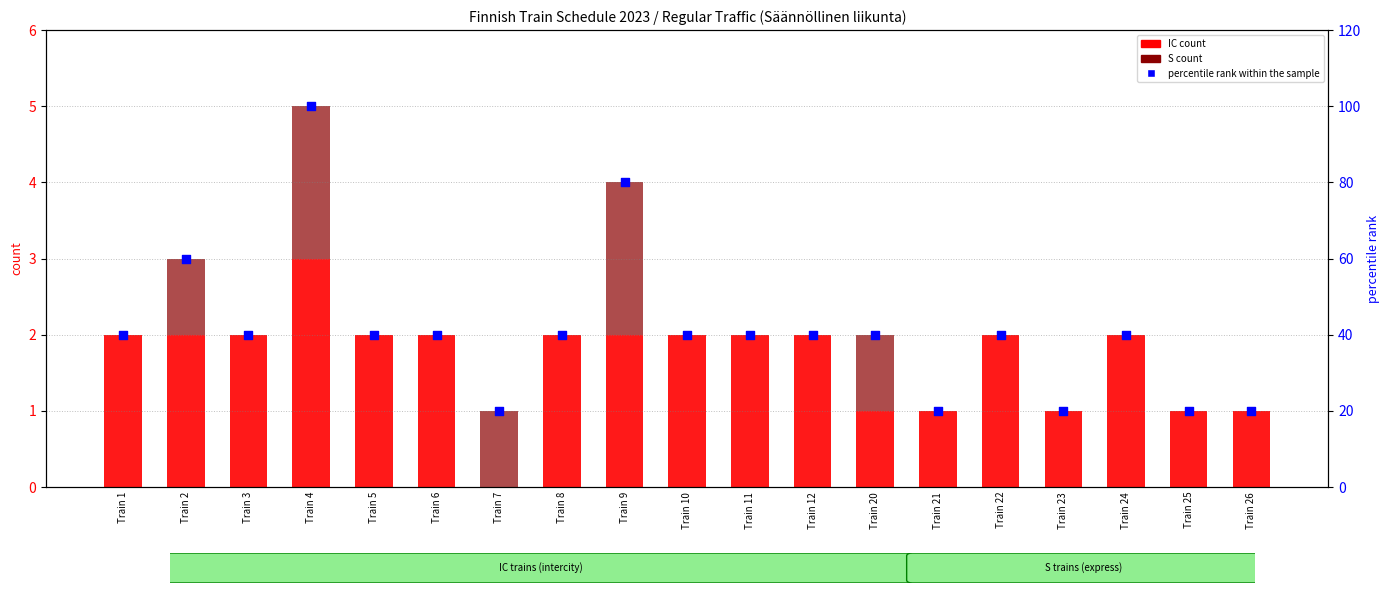

At how many categories does at least one series exceed 58?

3